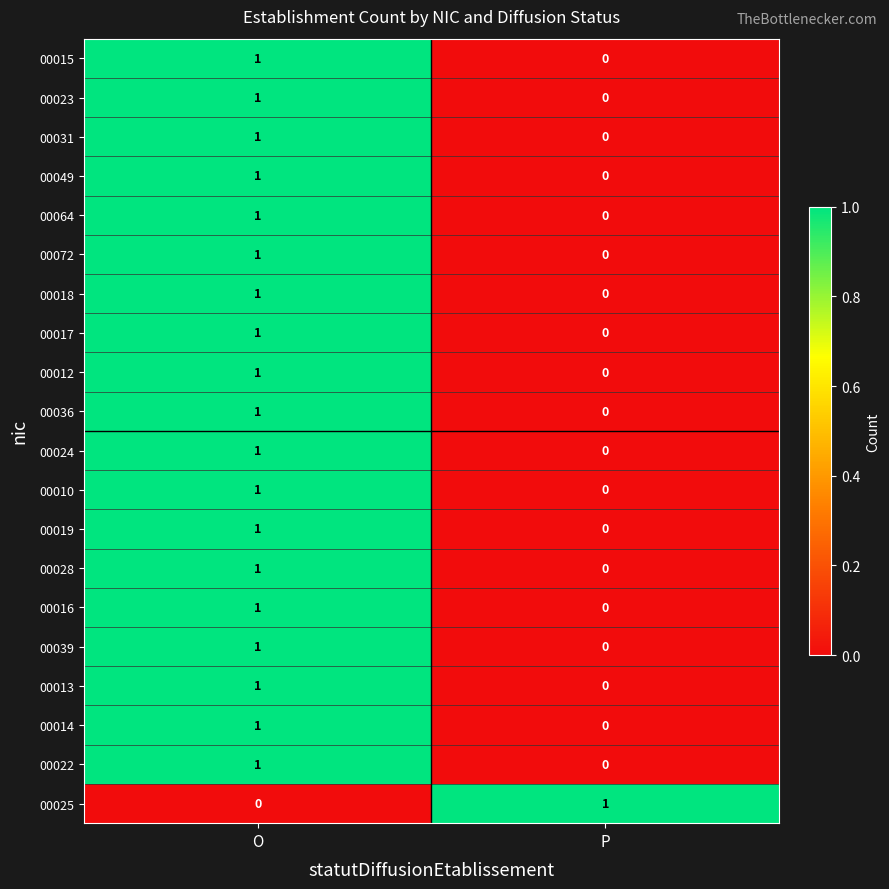

Where is 00028 nearest to the value 0?

P